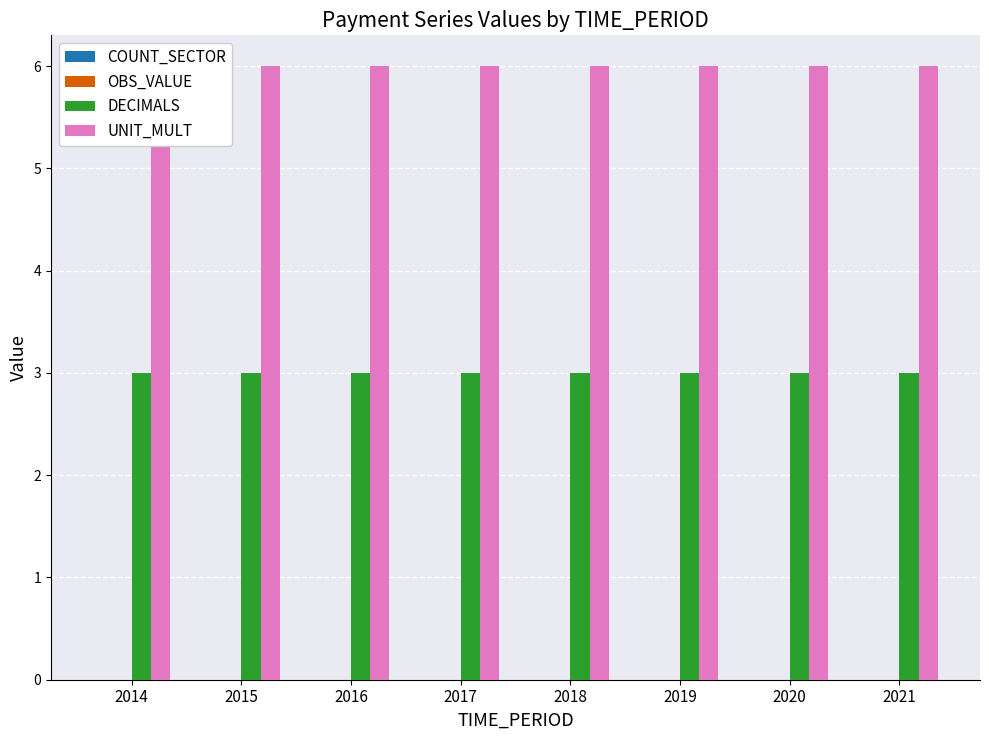

Rank the categories by UNIT_MULT value from highest to lowest.

2014, 2015, 2016, 2017, 2018, 2019, 2020, 2021